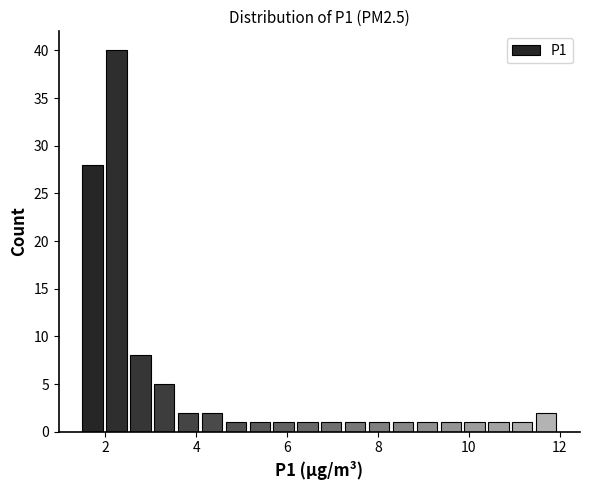

Read against the x-axis, roughly where is the centre of the tallest bar?

2.2